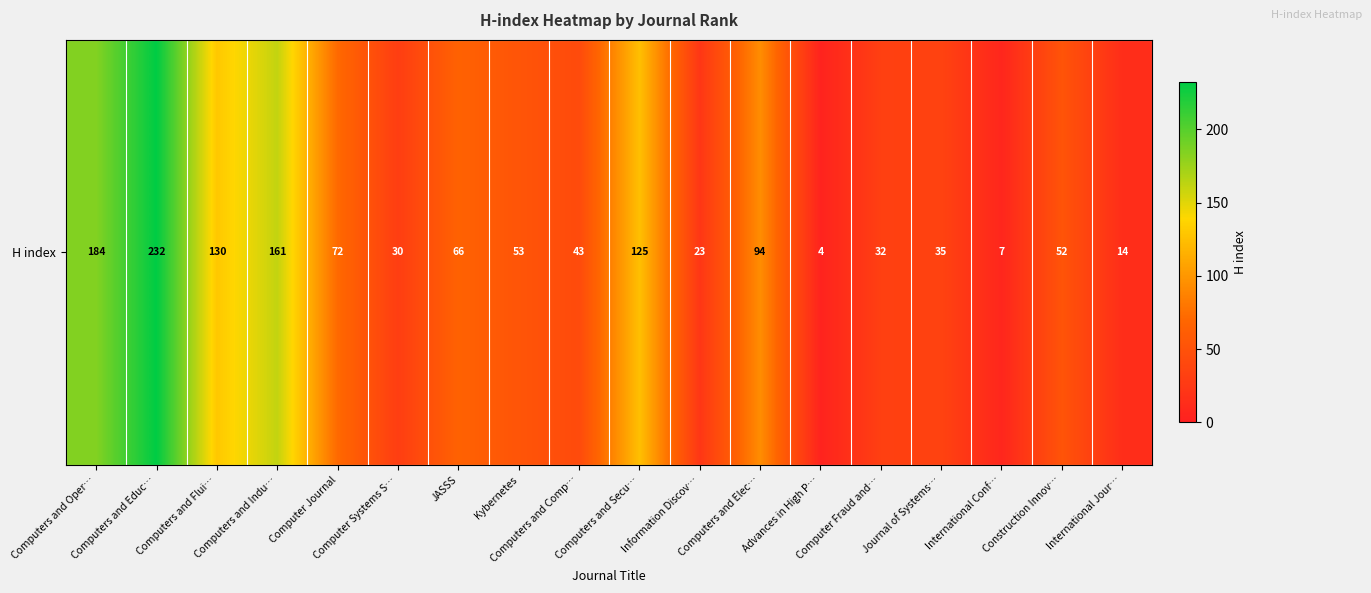

Reading left to right, list all the values displayed in this chart.

Computers and Oper…=184	Computers and Educ…=232	Computers and Flui…=130	Computers and Indu…=161	Computer Journal=72	Computer Systems S…=30	JASSS=66	Kybernetes=53	Computers and Comp…=43	Computers and Secu…=125	Information Discov…=23	Computers and Elec…=94	Advances in High P…=4	Computer Fraud and…=32	Journal of Systems…=35	International Conf…=7	Construction Innov…=52	International Jour…=14